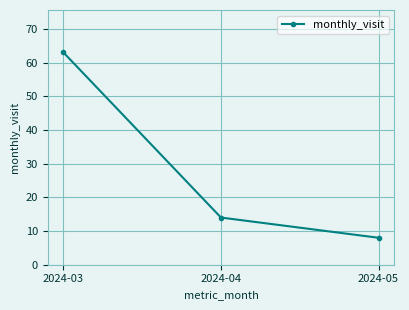

What is the value of the 2nd point from the left?

14